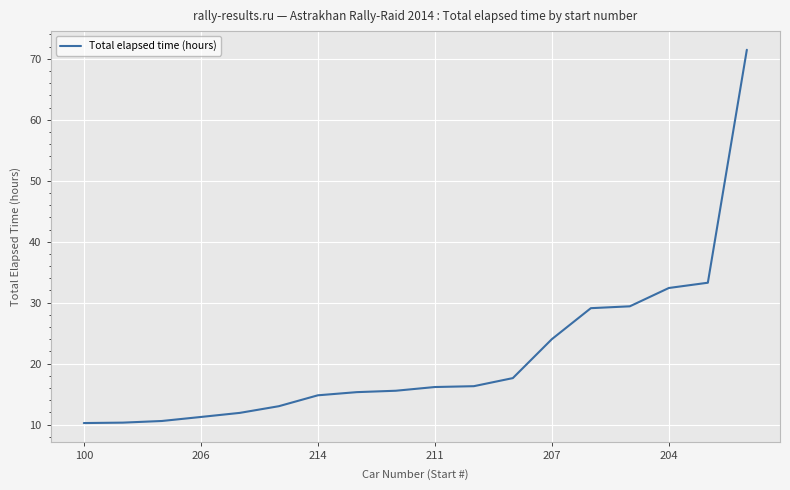

What is the minimum value shown in the chart?

10.3